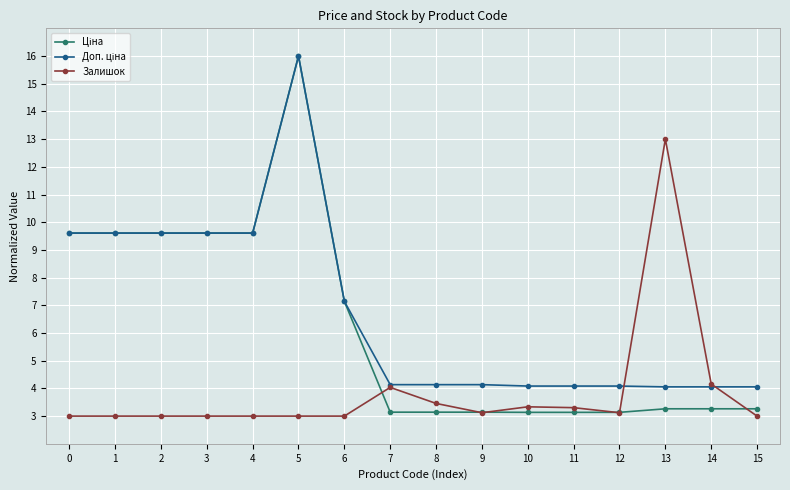

At which category is the sum across all series the highest?

5